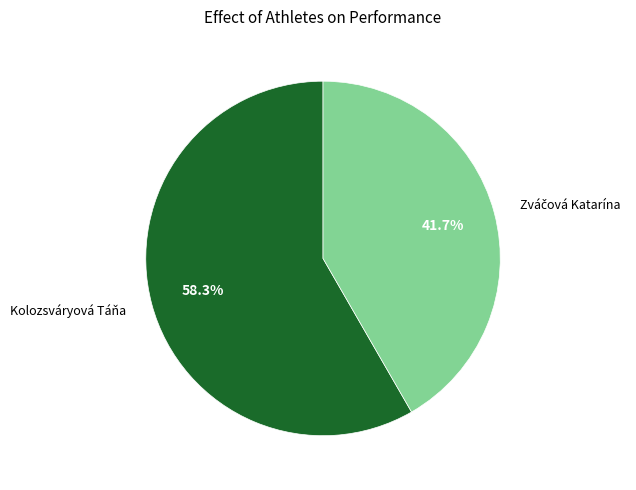

Is it true that Kolozsváryová Táňa is 58% of the pie?

True